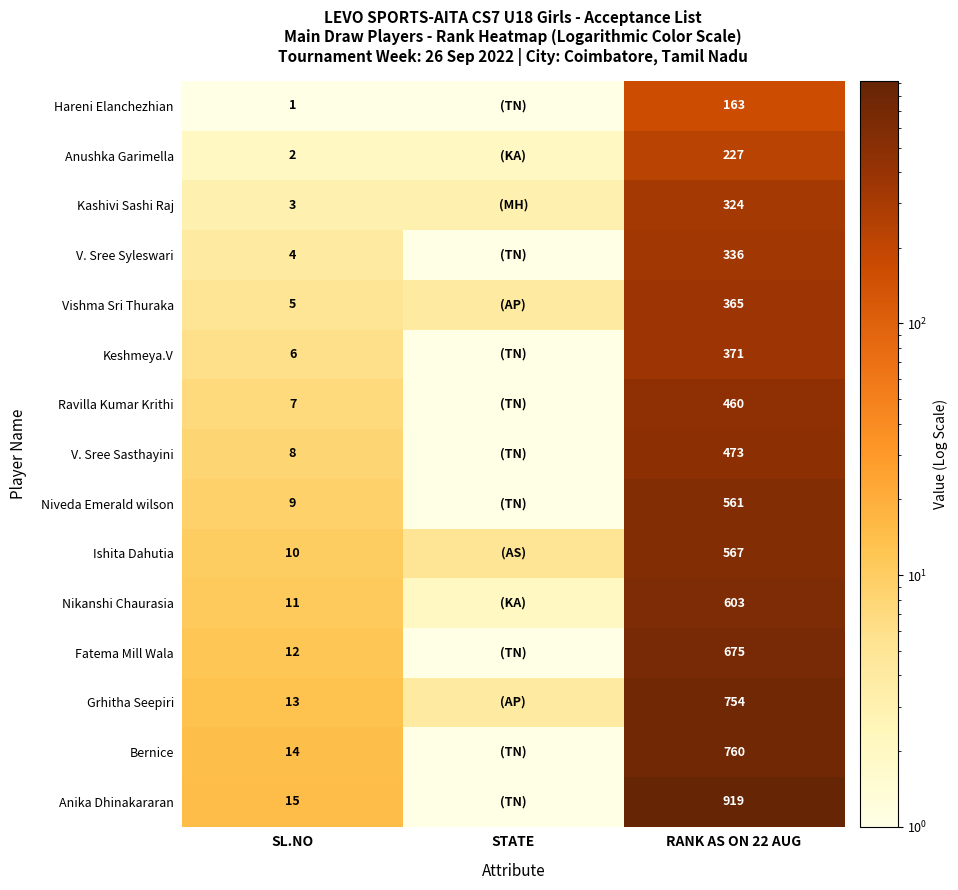

What is the spread (max minus min) of values at SL.NO?

14